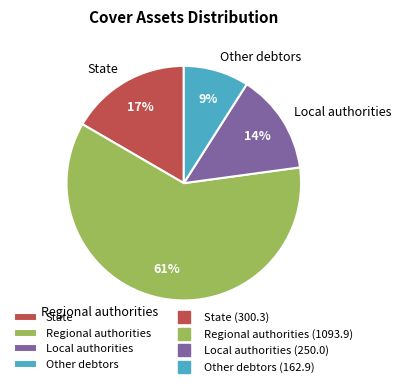

To the nearest percent, what percentage of the pie is State?

17%